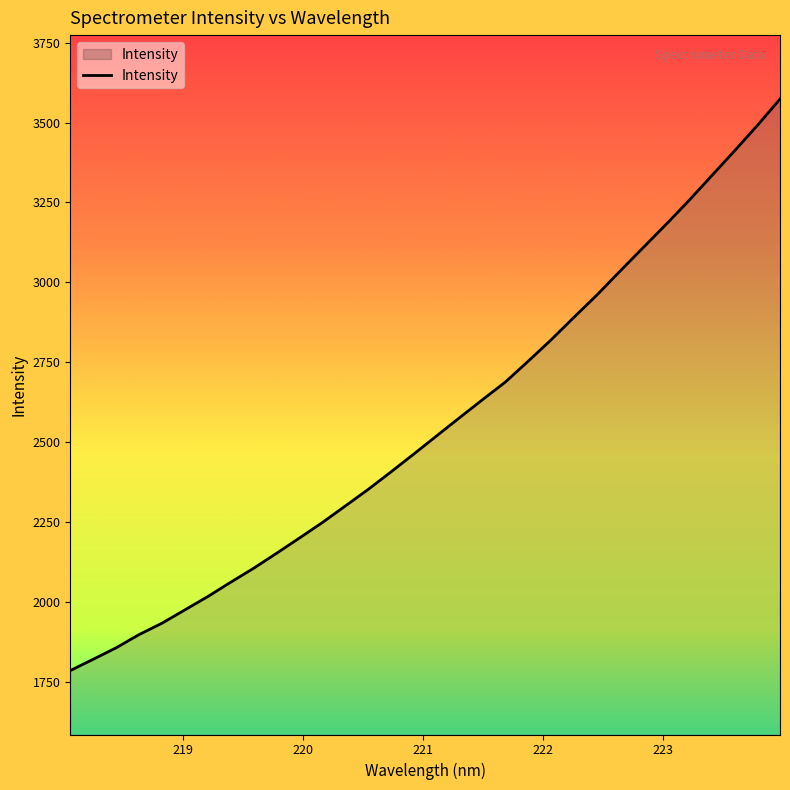

What is the minimum value shown in the chart?

1785.3